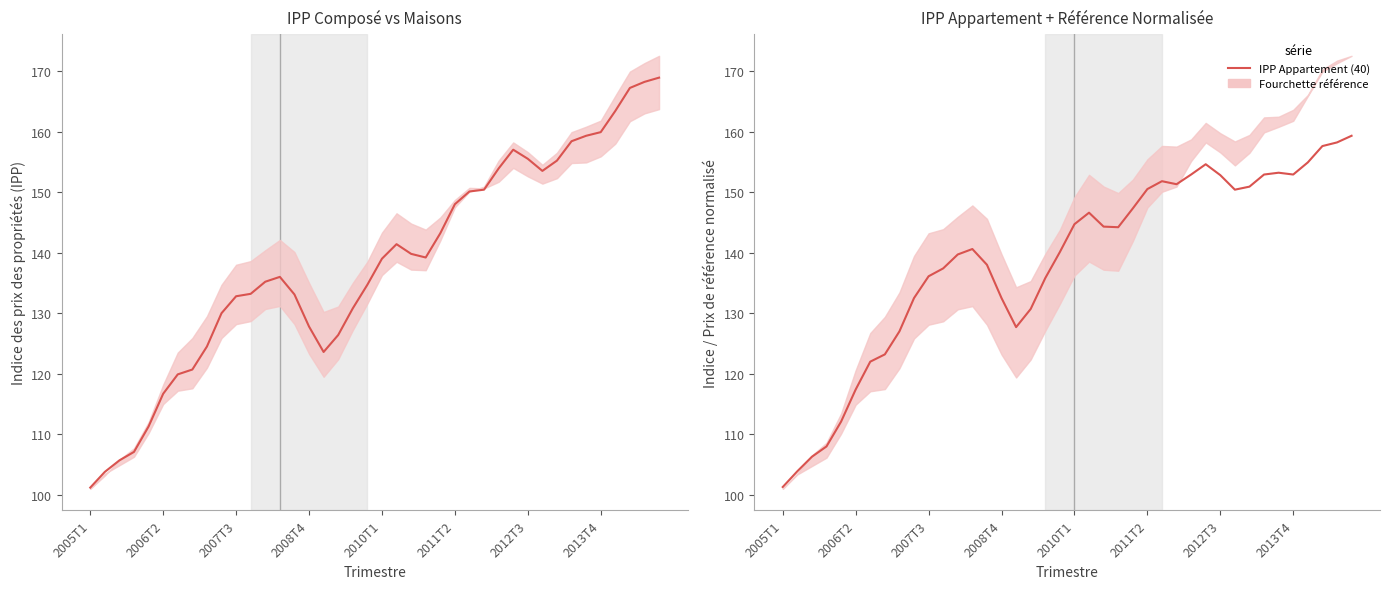

What is the smallest value displayed?

101.2